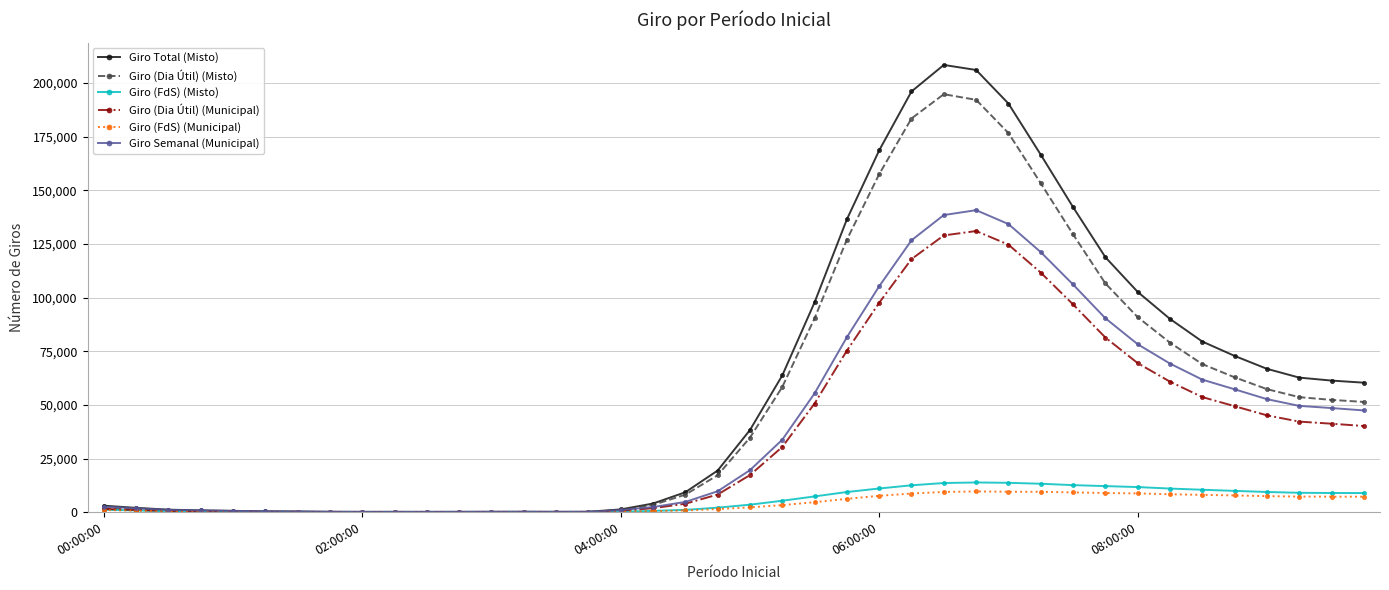

What is the highest value of the Giro (FdS) (Municipal) series?

9720